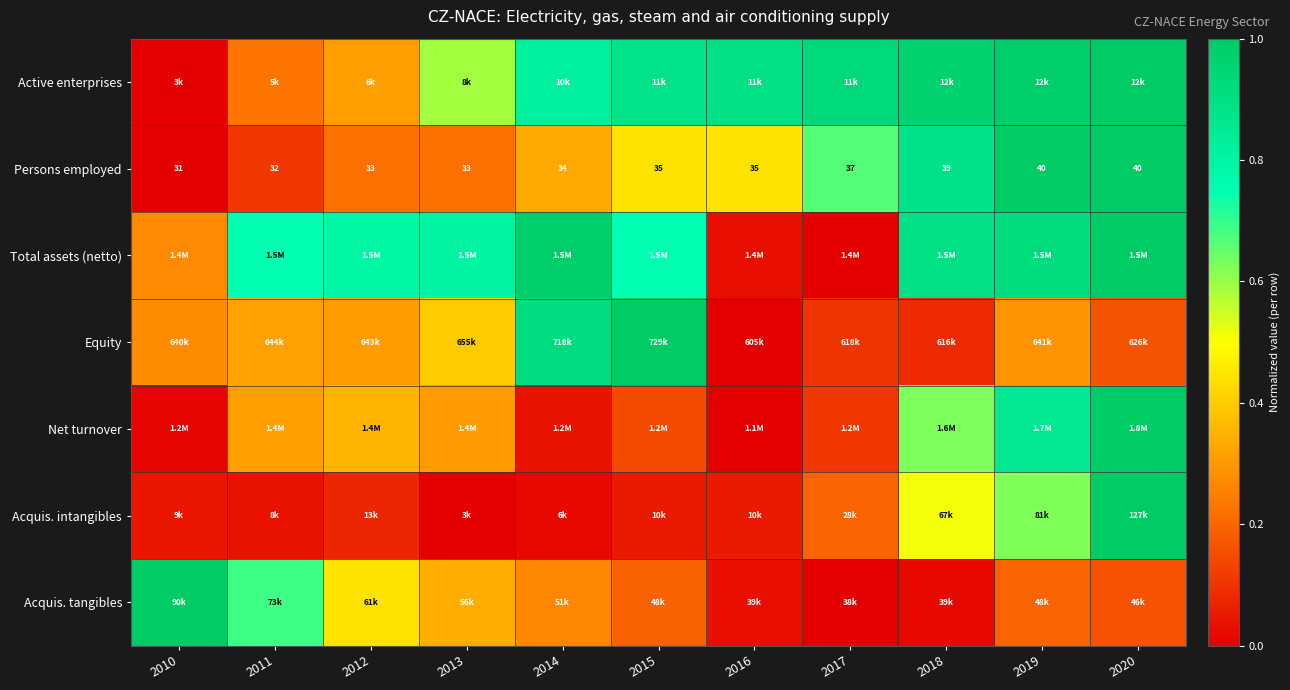

Which category has the highest value in the Persons employed series?

2019